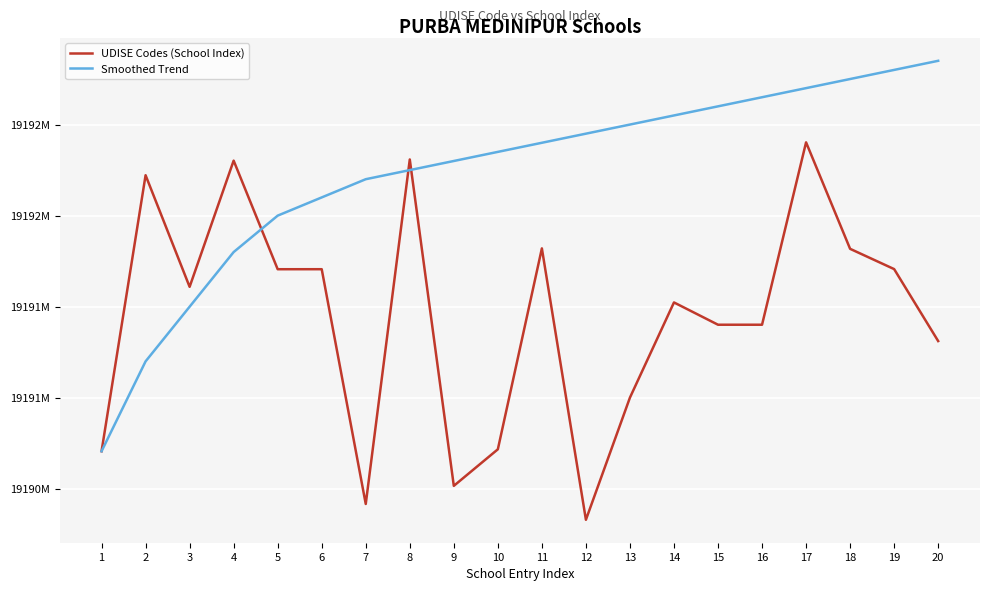

Which has a higher value, 12 or 8?

8